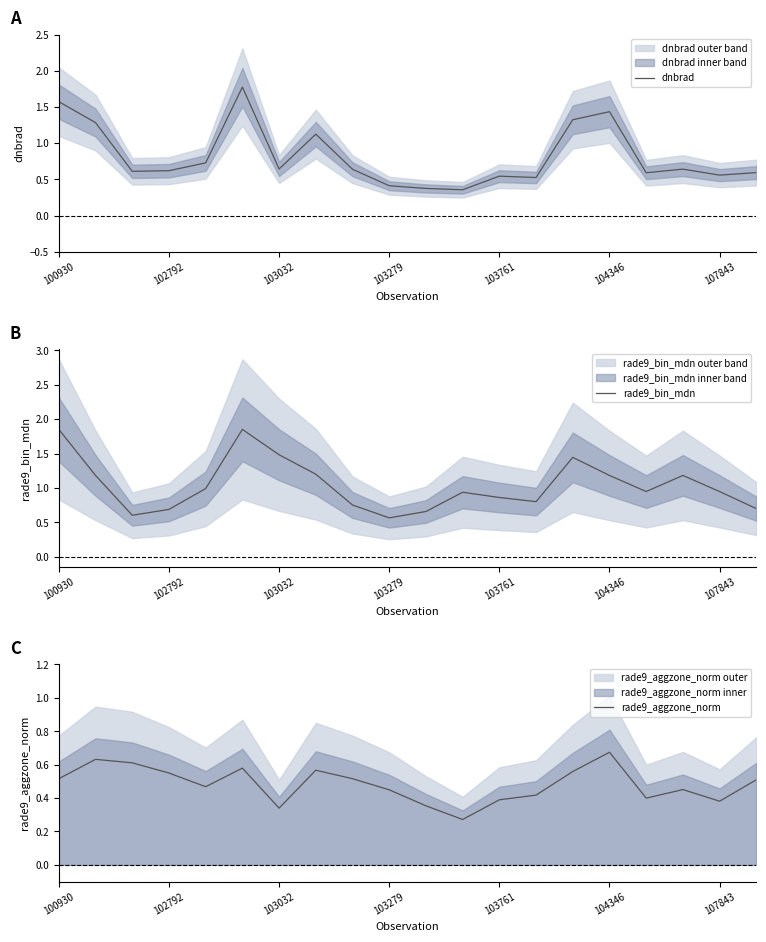

The value of dnbrad at 102792 is 0.4. True or false?

False